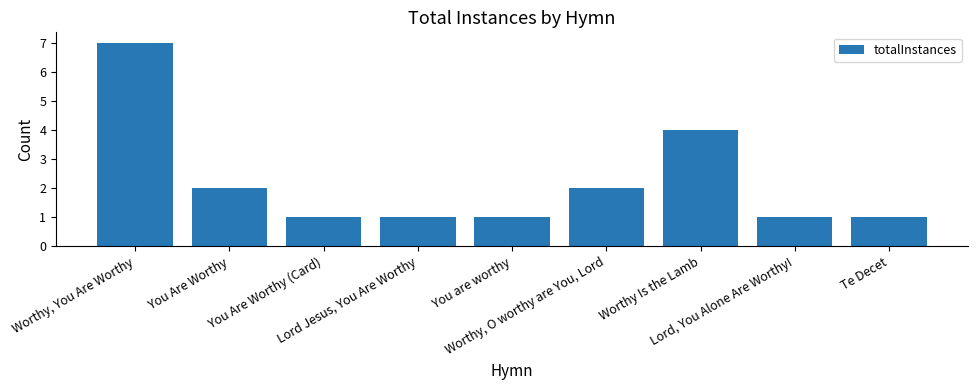

Reading left to right, what are all the values shown in this chart?

Worthy, You Are Worthy=7	You Are Worthy=2	You Are Worthy (Card)=1	Lord Jesus, You Are Worthy=1	You are worthy=1	Worthy, O worthy are You, Lord=2	Worthy Is the Lamb=4	Lord, You Alone Are Worthy!=1	Te Decet=1